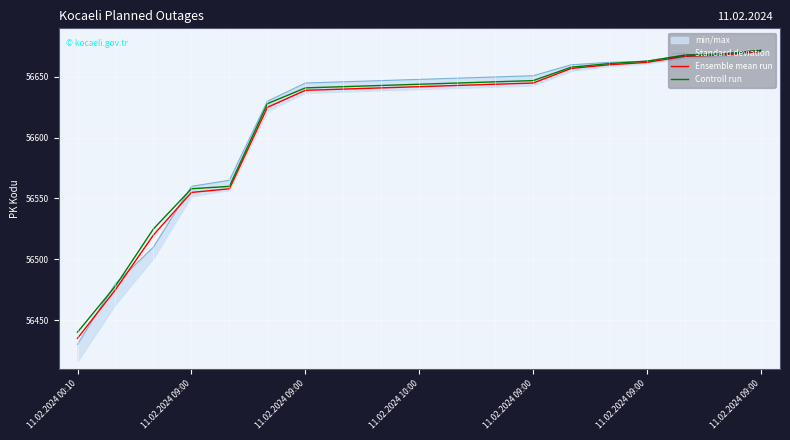

What is the total value across all series at 11.02.2024 00:10?

169305